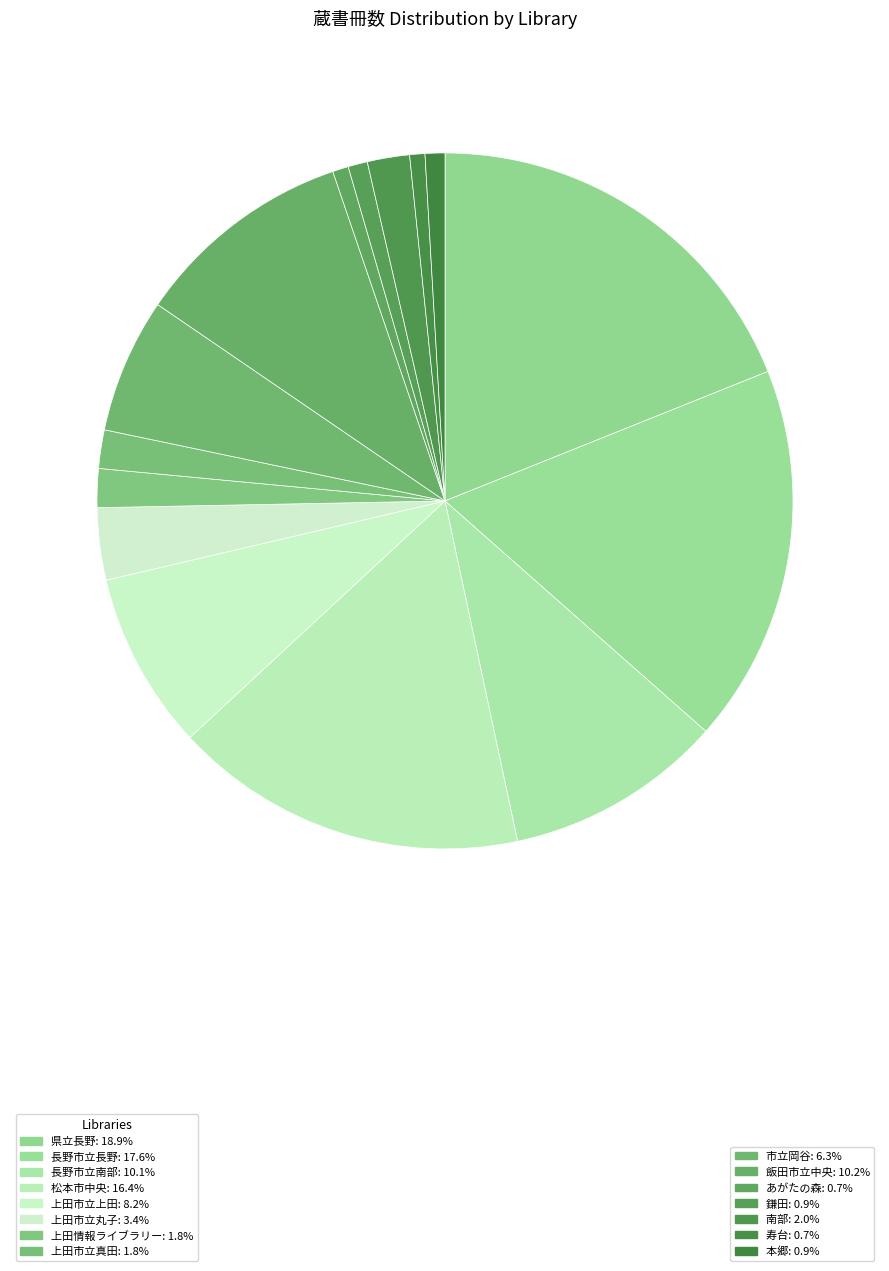

How many slices are in this pie chart?

15